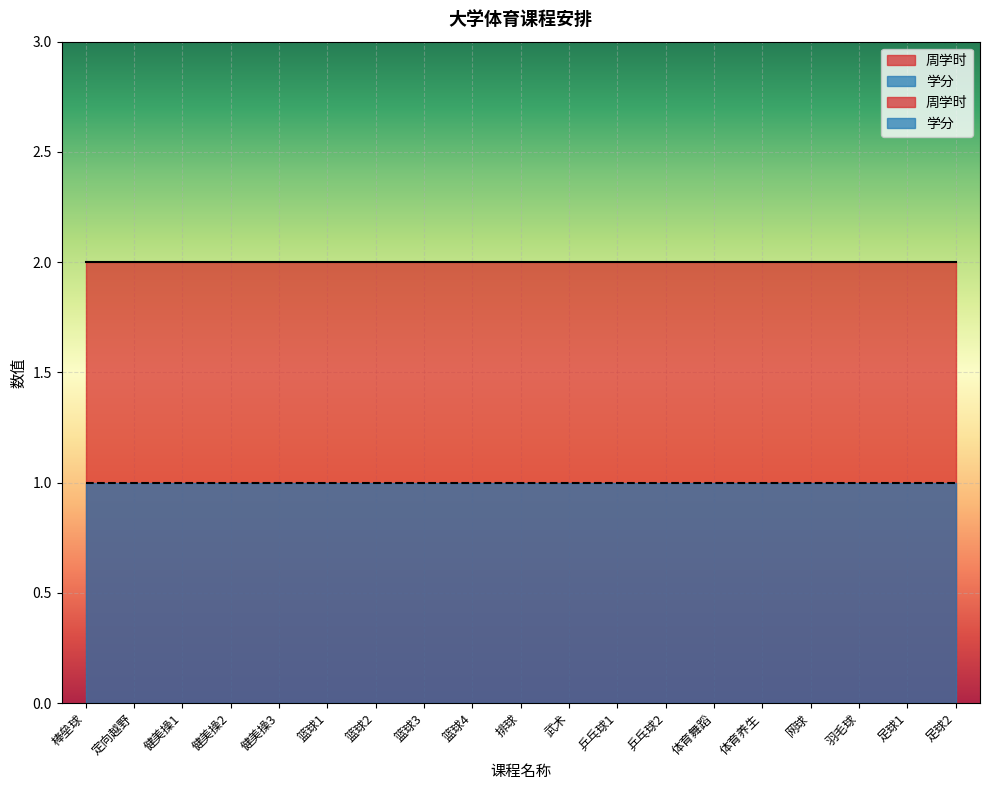

True or false: 学分 and 周学时 cross at least once.

False